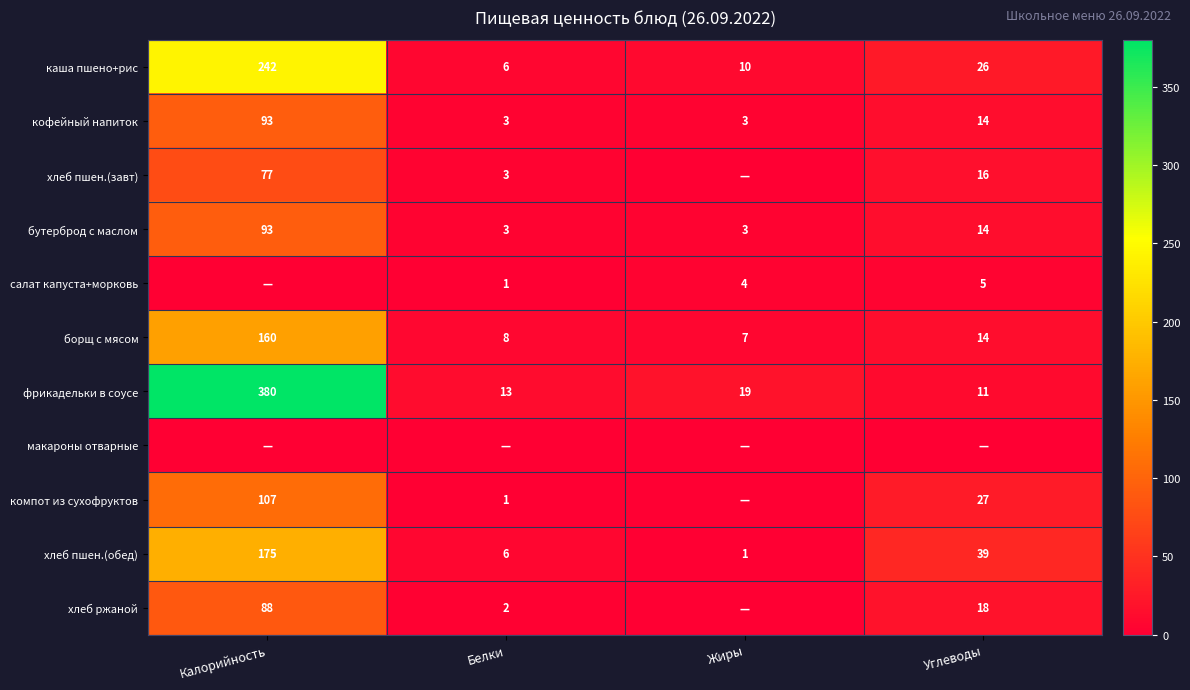

What is the approximate value of бутерброд с маслом at Калорийность, to the nearest 5?

95